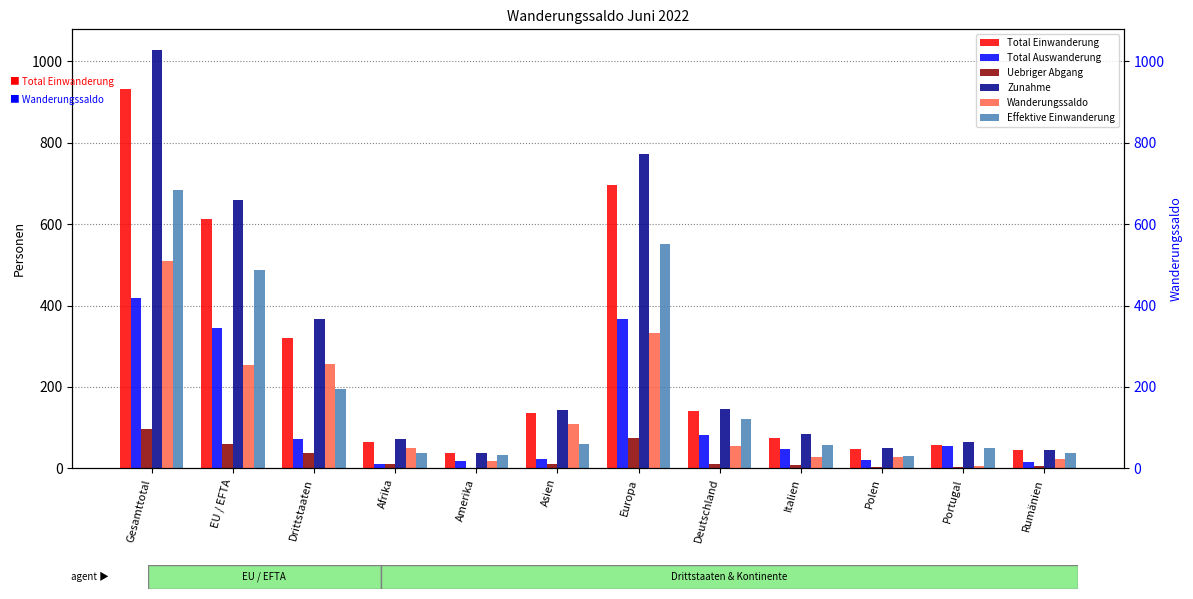

What is the sum of all Total Einwanderung values?

3163